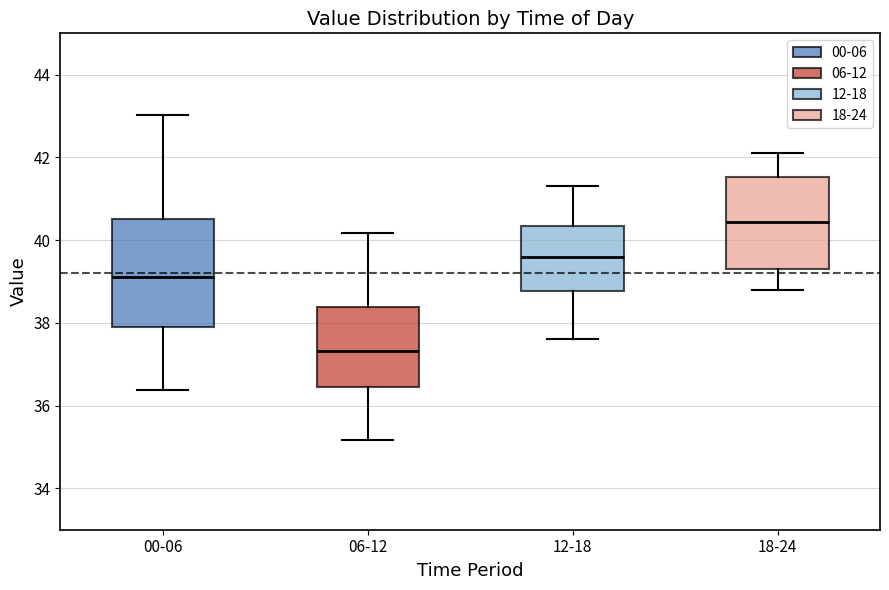

Where is the lower edge of the box for 00-06 on the y-axis? The values are not printed on the chart, so give them approximately, as read against the axis.

37.8